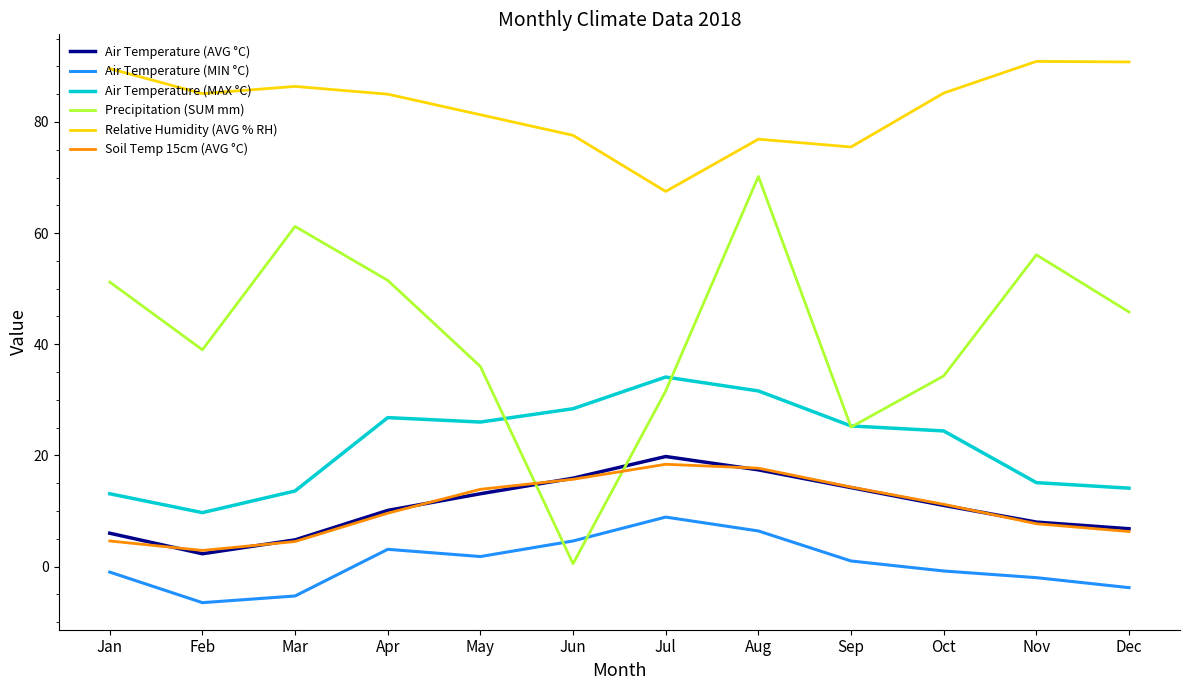

Which series has the largest total across all categories?

Relative Humidity (AVG % RH)